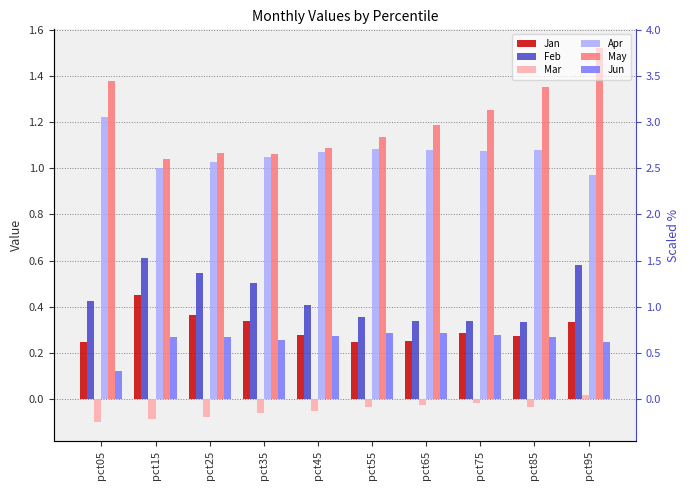

How many bars are there in each group?

6